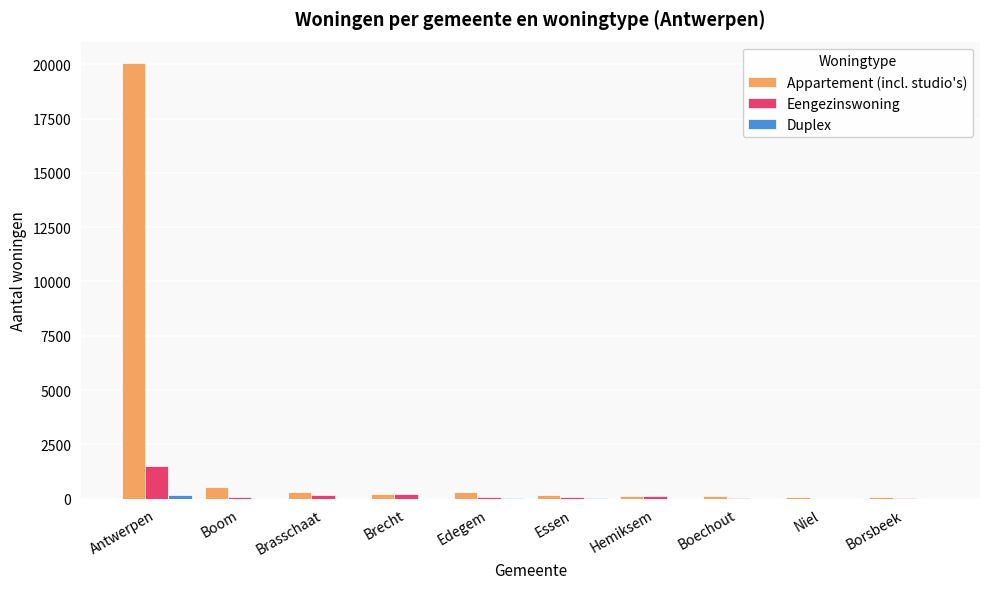

The value of Eengezinswoning at Antwerpen is 1526. True or false?

True